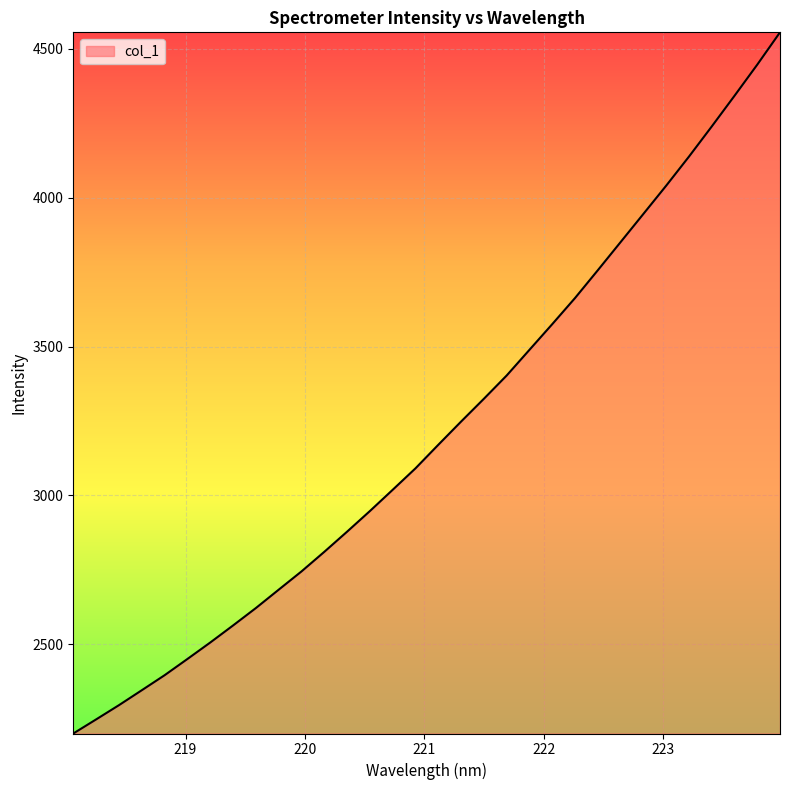

What is the greatest value displayed?

4555.1